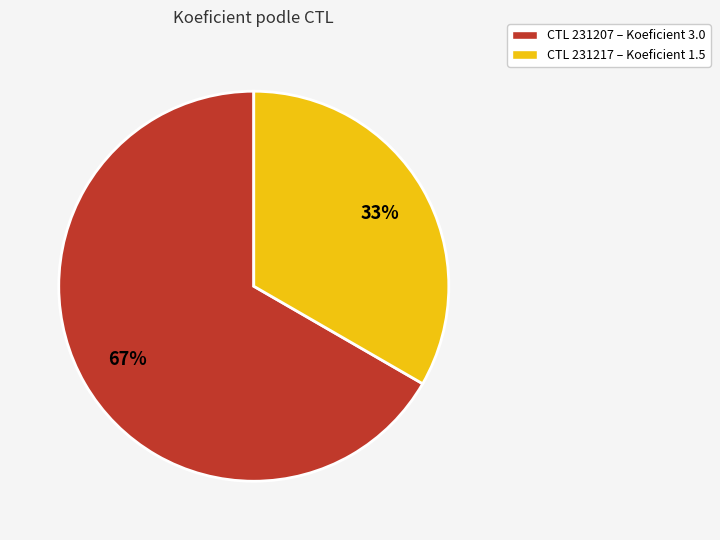

To the nearest percent, what is the average slice percentage?

50%